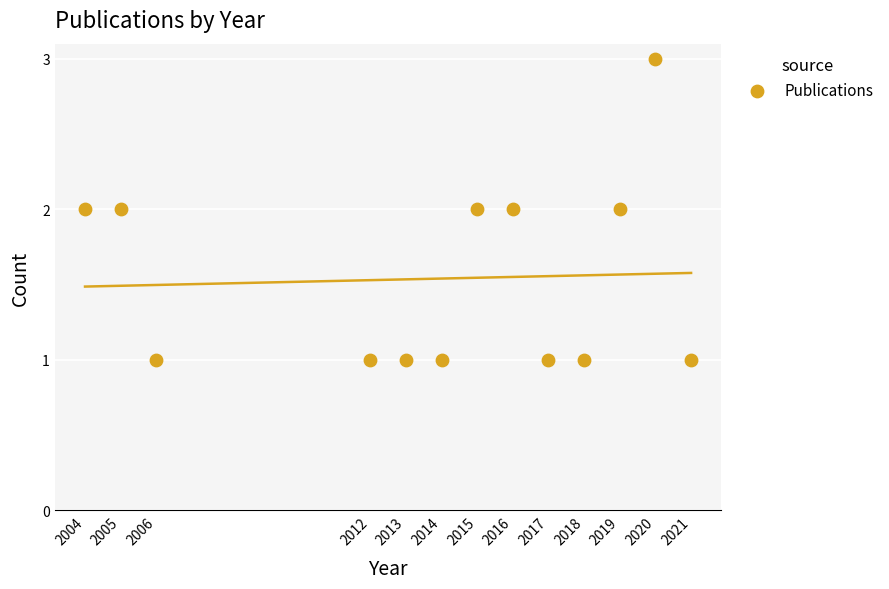

What is the range of X values (max minus min)?

17